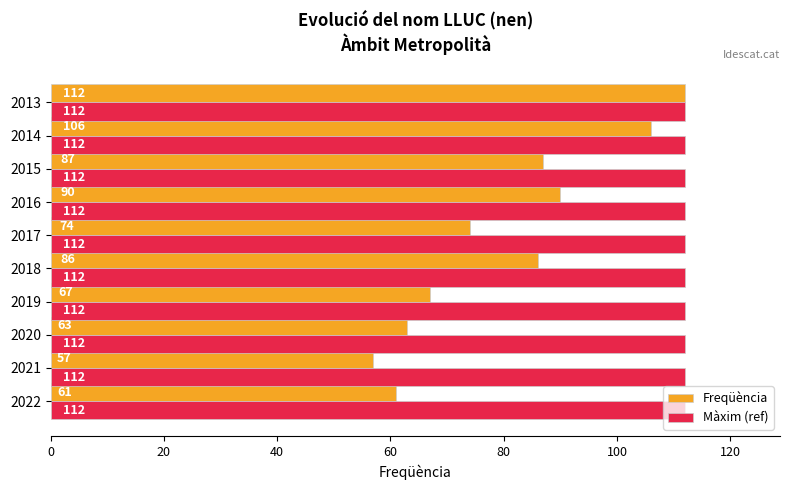

At which category is the sum across all series the highest?

2013